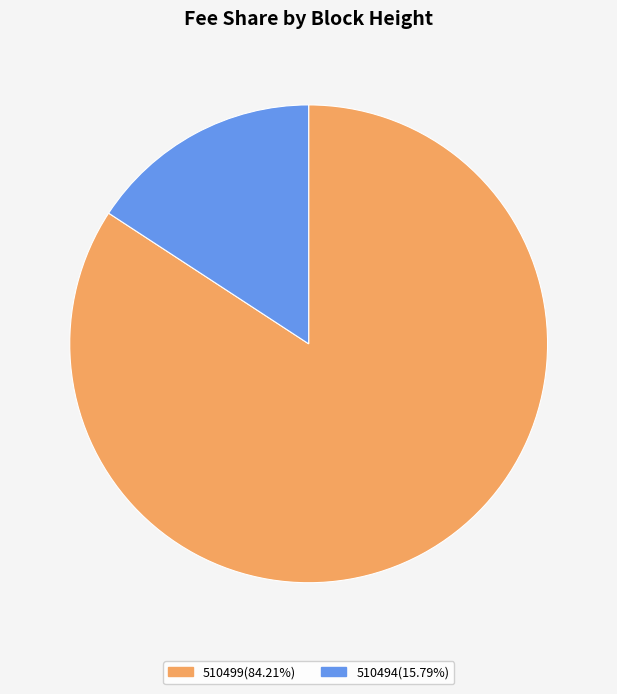

Is the sum of 510494(15.79%) and 510499(84.21%) greater than half?

Yes